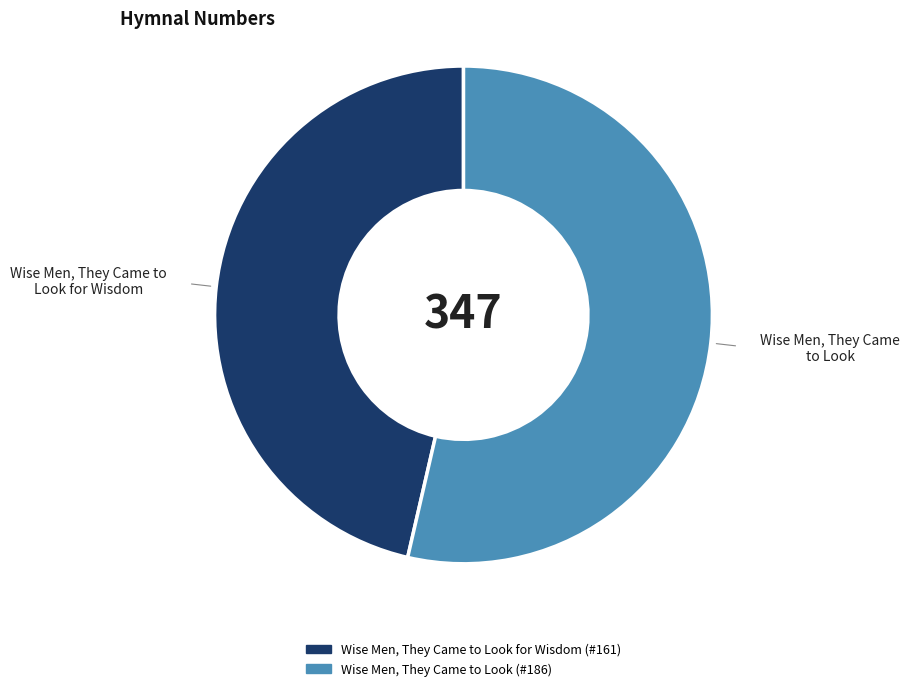

The Wise Men, They Came to Look slice represents 54% of the pie. True or false?

True